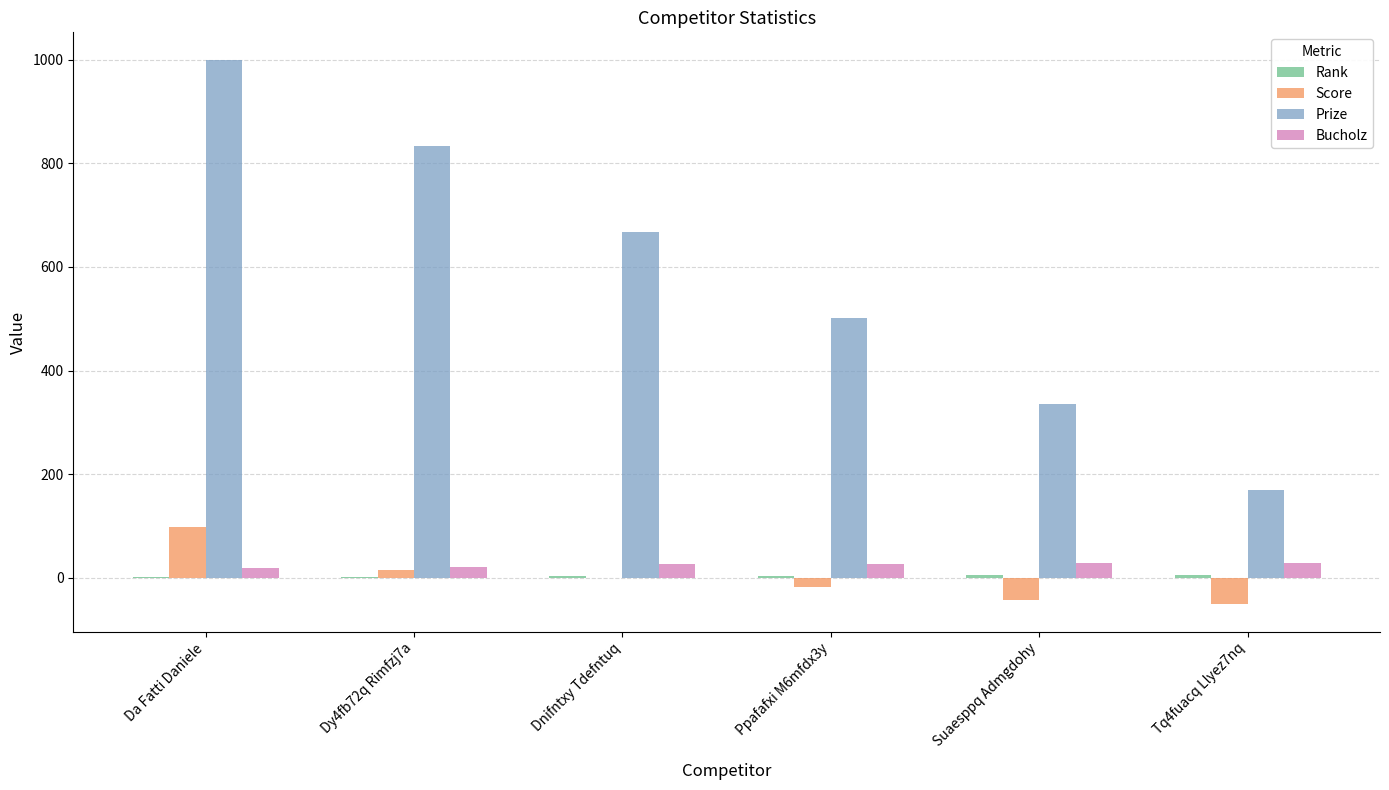

How many categories are shown in the chart?

6